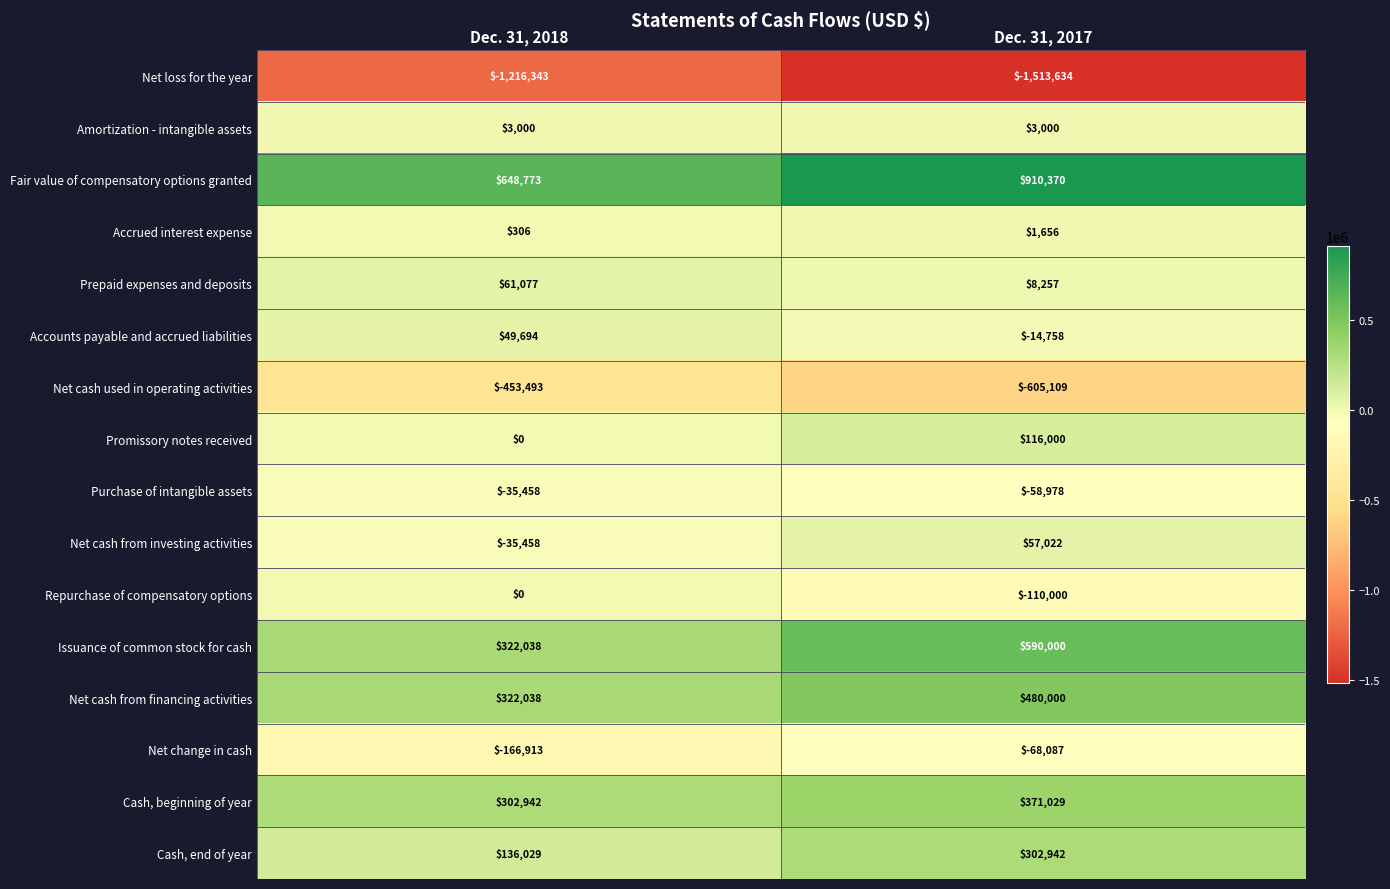

At which label does Fair value of compensatory options granted reach its peak?

Dec. 31, 2017